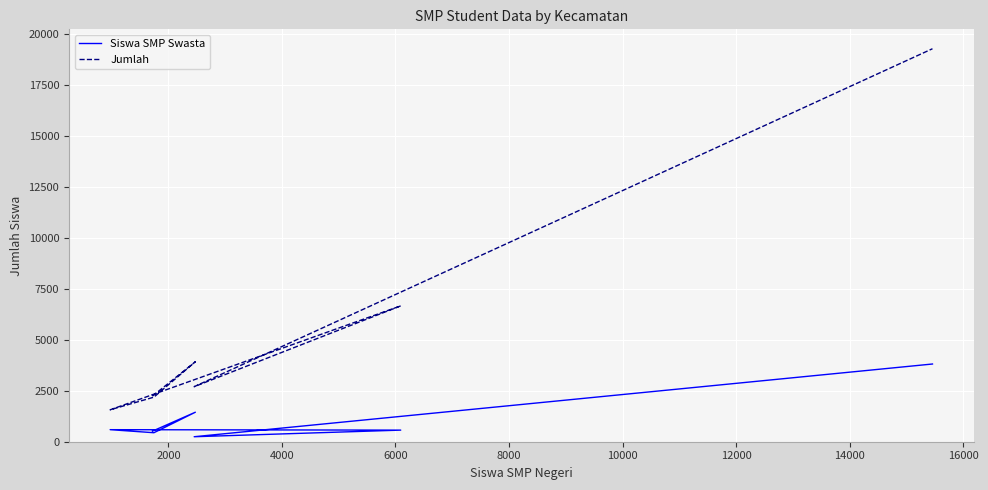

What is the sum of all Jumlah values?

38542